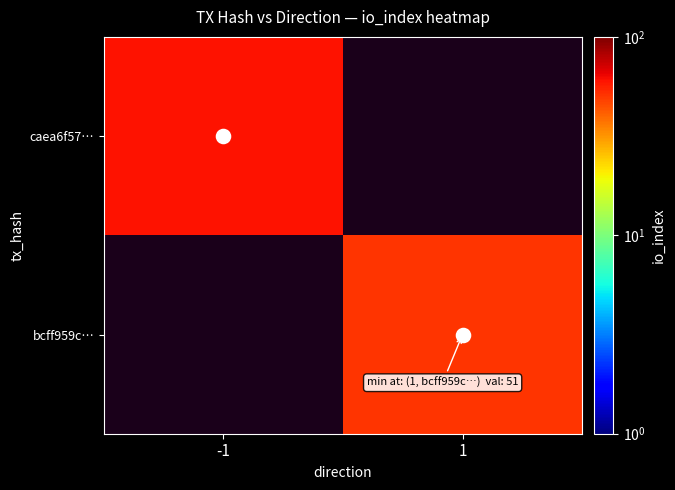

At which label does caea6f57… reach its minimum?

-1